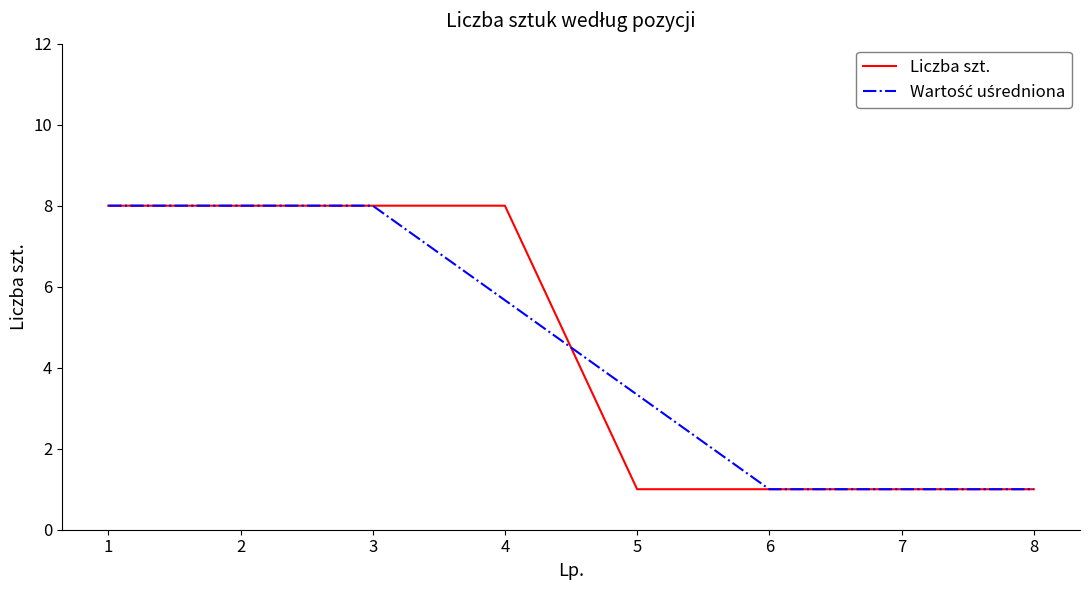

The Liczba szt. series shows 8.0 at 3. True or false?

True